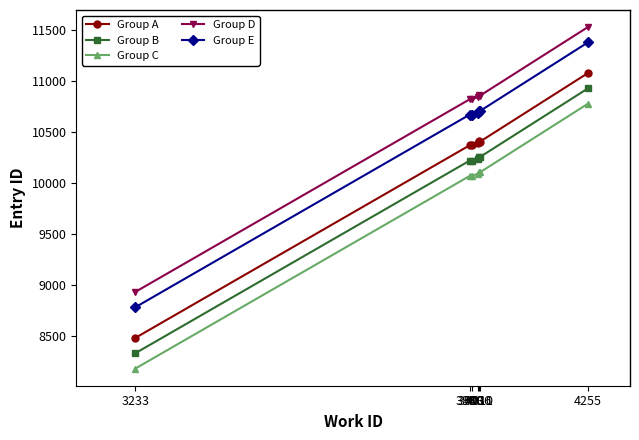

What is the minimum value for Group C?

8183